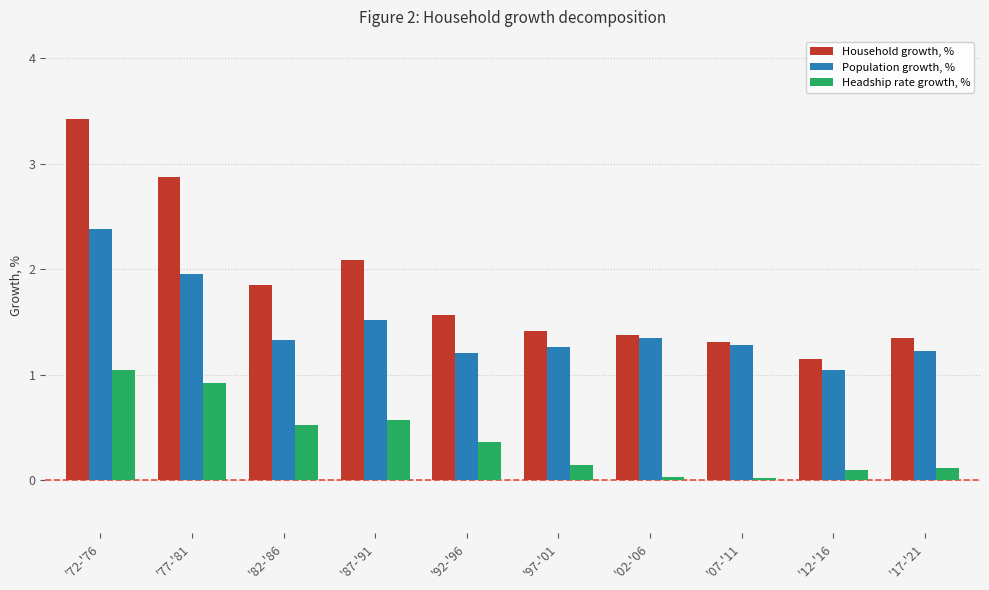

What is the difference between the second highest and second lowest values in the Household growth, % series?

1.6